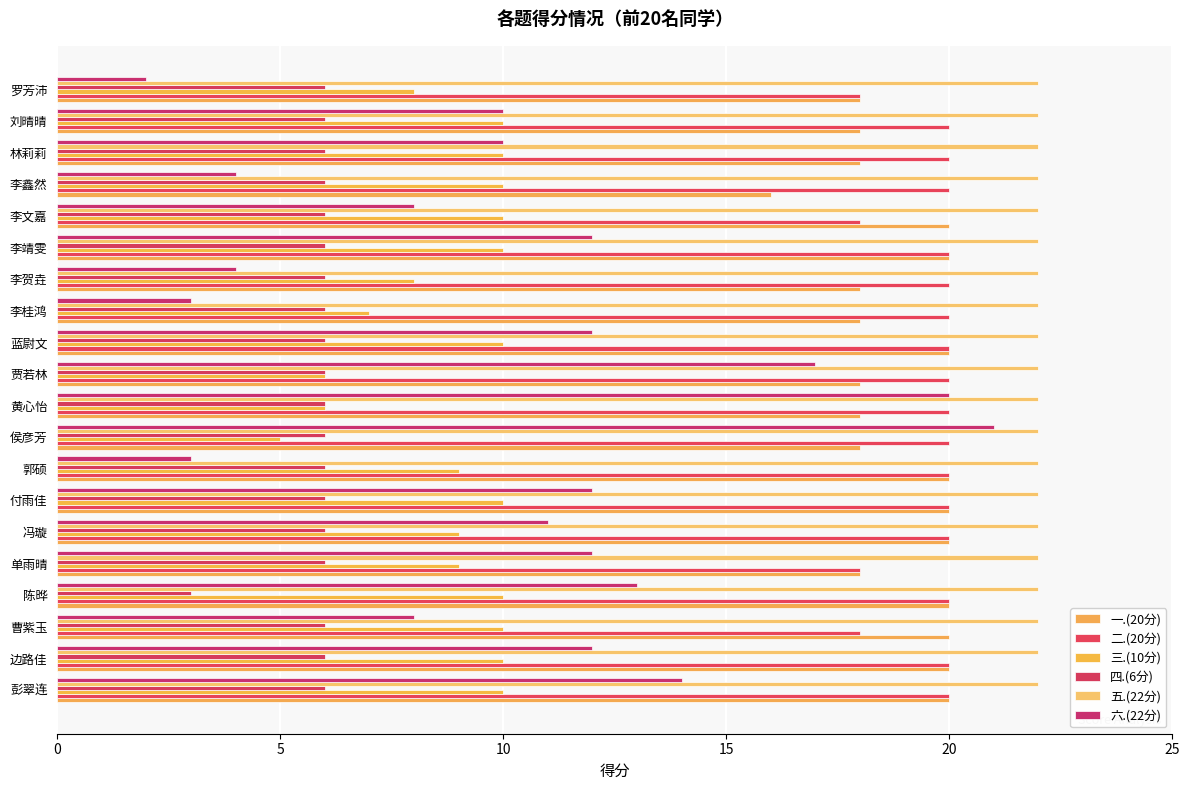

Count the number of data series in this chart.

6